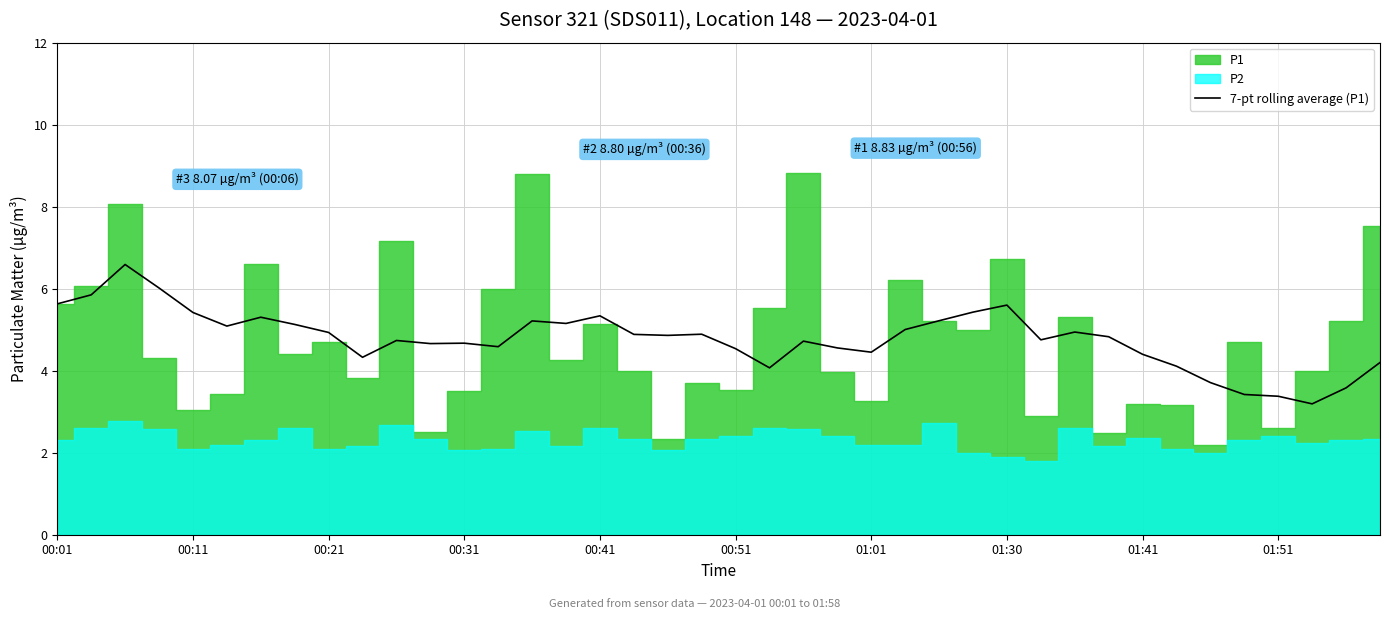

What is the lowest value of the 7-pt rolling average (P1) series?

3.2